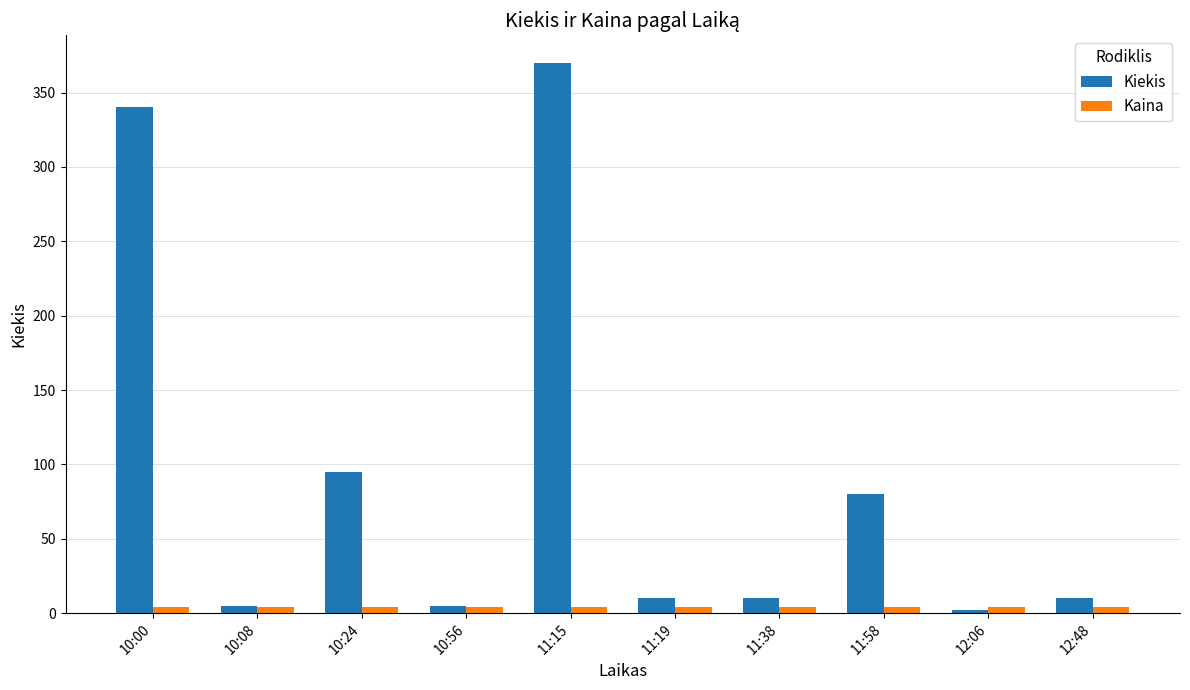

Count the number of data series in this chart.

2